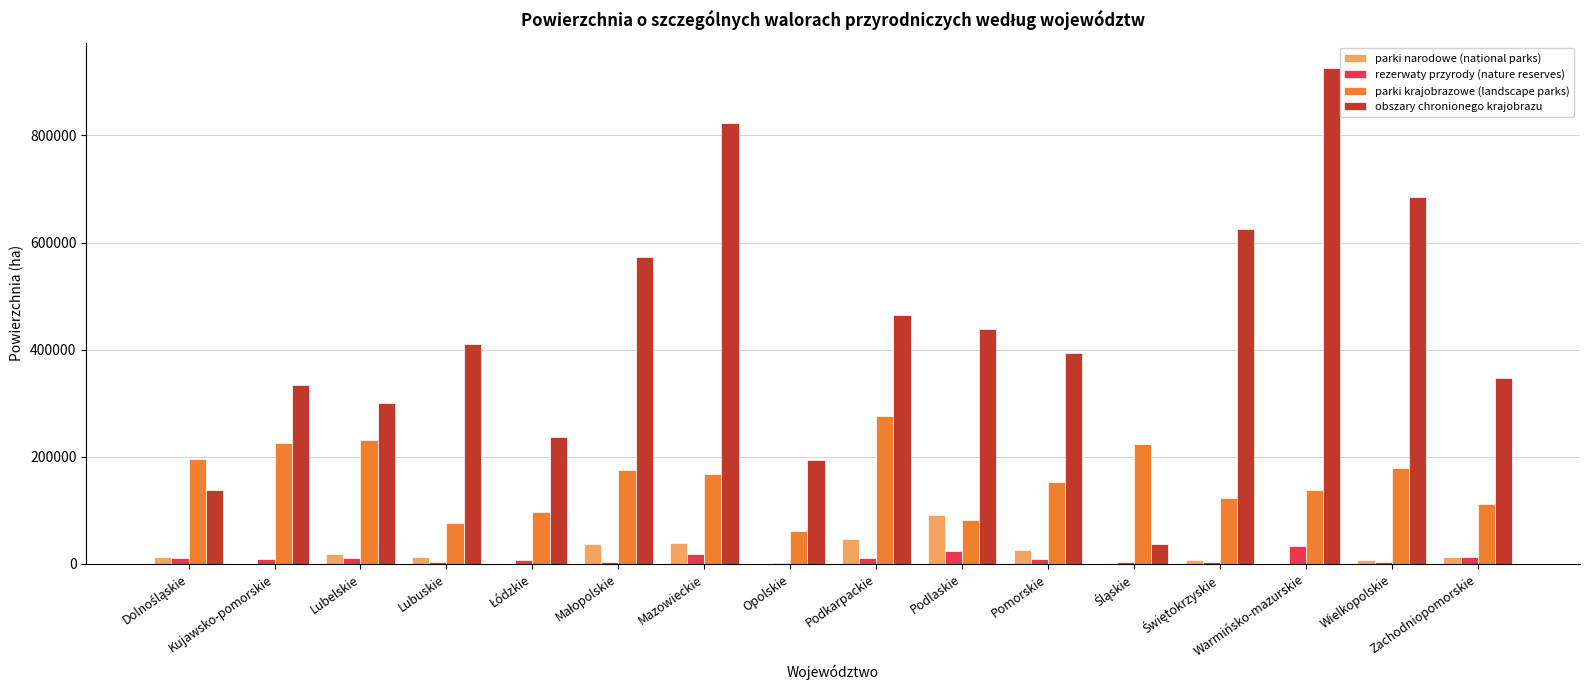

At which label does parki narodowe (national parks) first exceed 13594?

Lubelskie